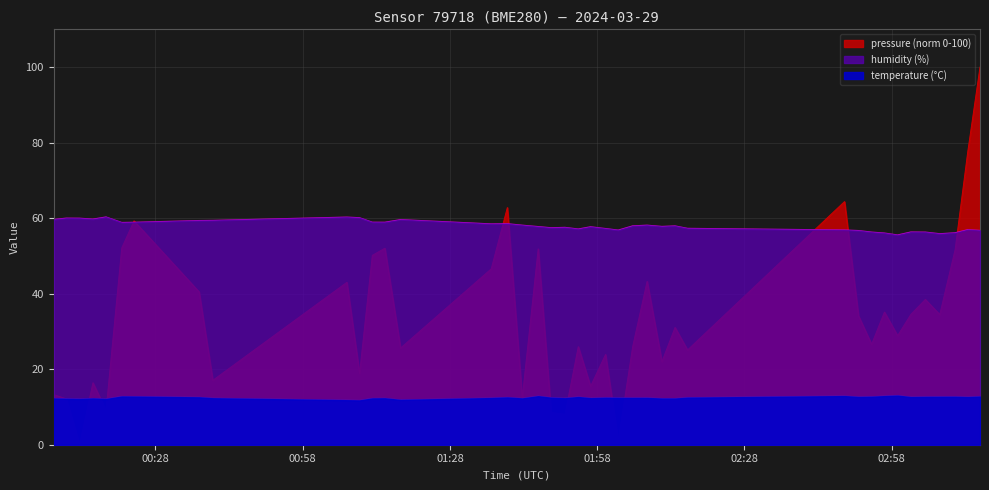

What is the maximum value for humidity?

60.3